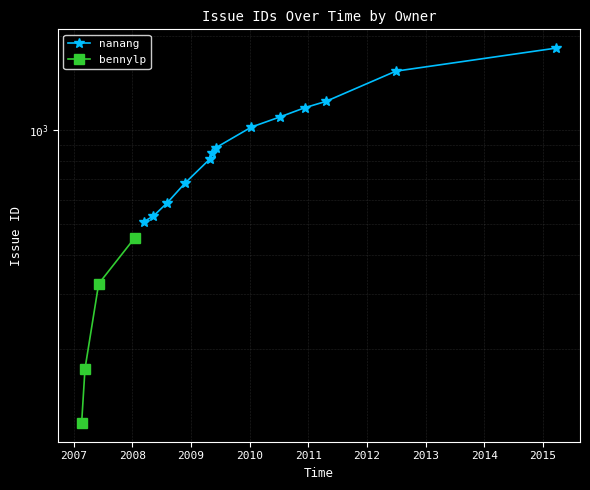

The value at 2008 is 133. True or false?

False